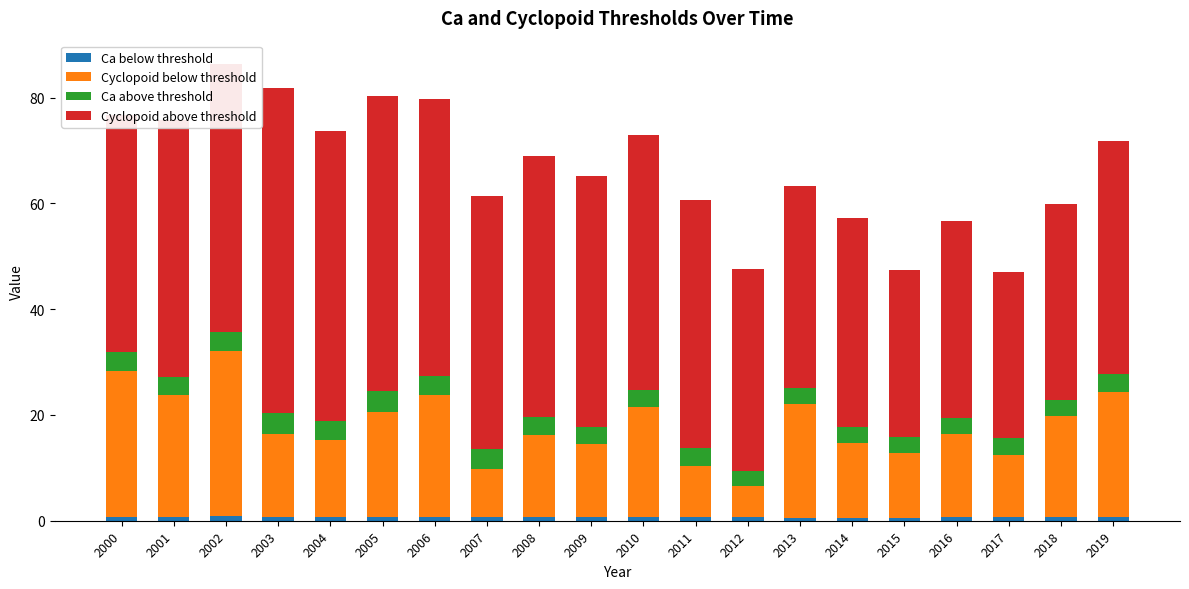

The Ca below threshold series shows 0.6 at 2009. True or false?

True